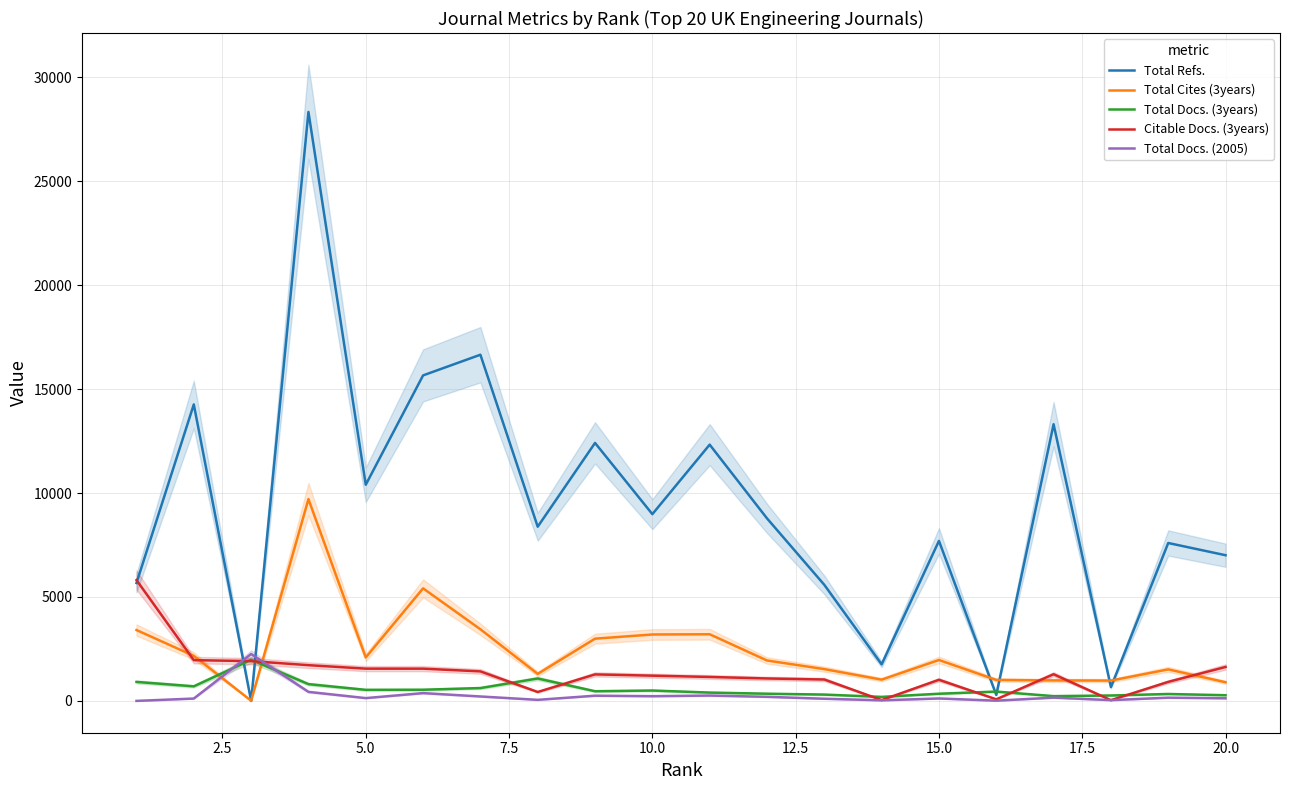

Reading right to left, transcribe all the data shown in this chart.

Total Refs.: 7010	7598	663	13313	288	7699	1760	5585	8783	12330	8986	12413	8382	16657	15662	10401	28338	0	14265	5672
Total Cites (3years): 899	1517	978	986	1009	1968	1024	1530	1946	3207	3196	2995	1300	3447	5416	2091	9710	10	2168	3410
Total Docs. (3years): 274	334	261	230	450	346	194	305	347	401	500	466	1079	619	538	533	808	1978	702	914
Citable Docs. (3years): 1633	916	37	1284	77	1017	40	1030	1080	1153	1215	1276	430	1421	1552	1553	1720	1915	1961	5814
Total Docs. (2005): 126	156	38	158	12	118	29	105	197	258	227	251	52	214	376	135	435	2257	114	1